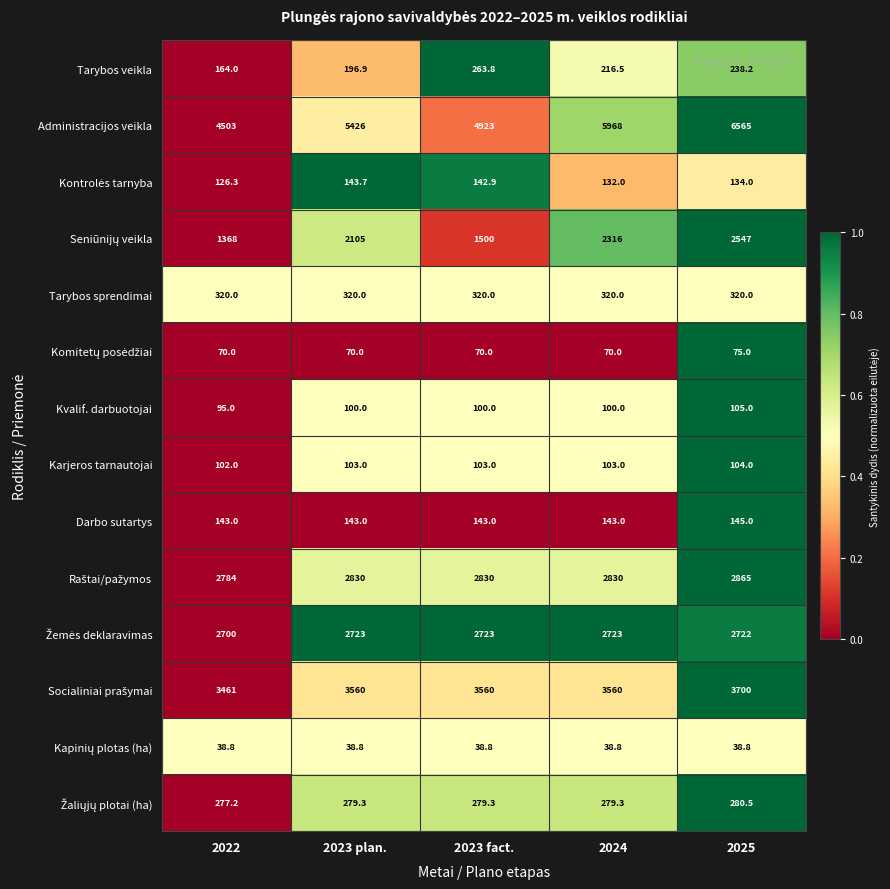

What is the approximate value of Tarybos veikla at 2025?

238.2